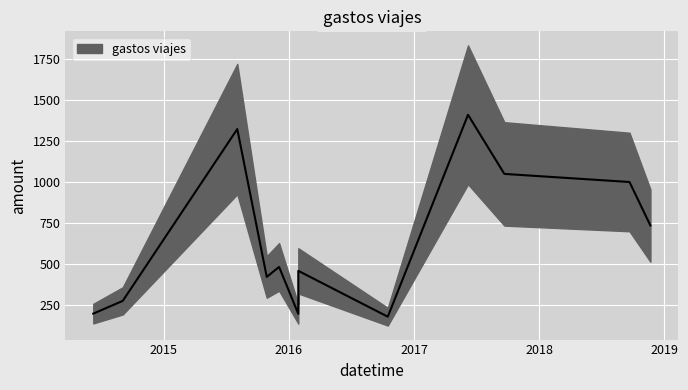

Approximately how many times larger is the value at 2018-11-21 compared to 2017-09-21?

0.7